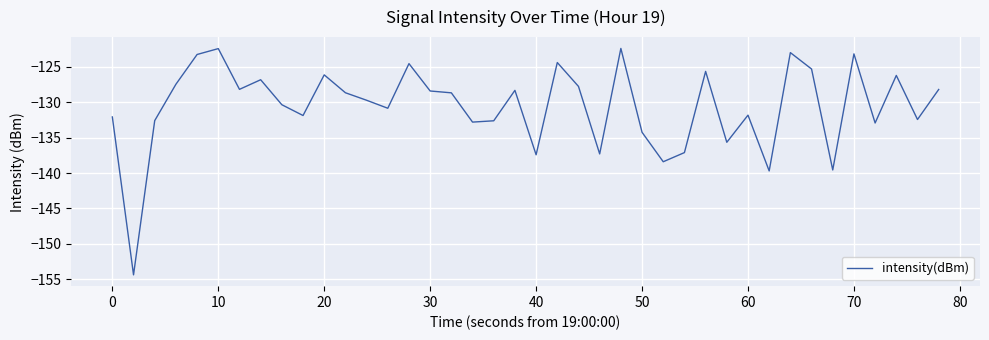

What is the greatest value displayed?

-122.4